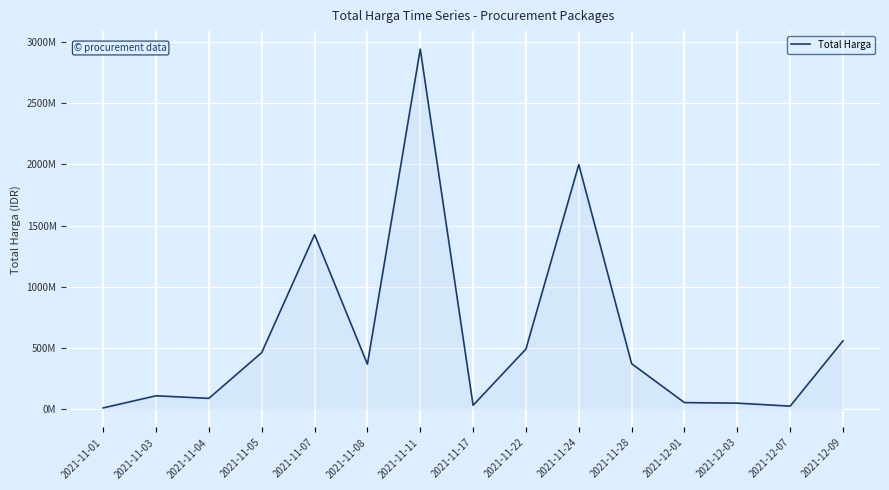

What value does the data have at 2021-11-05?

464002100